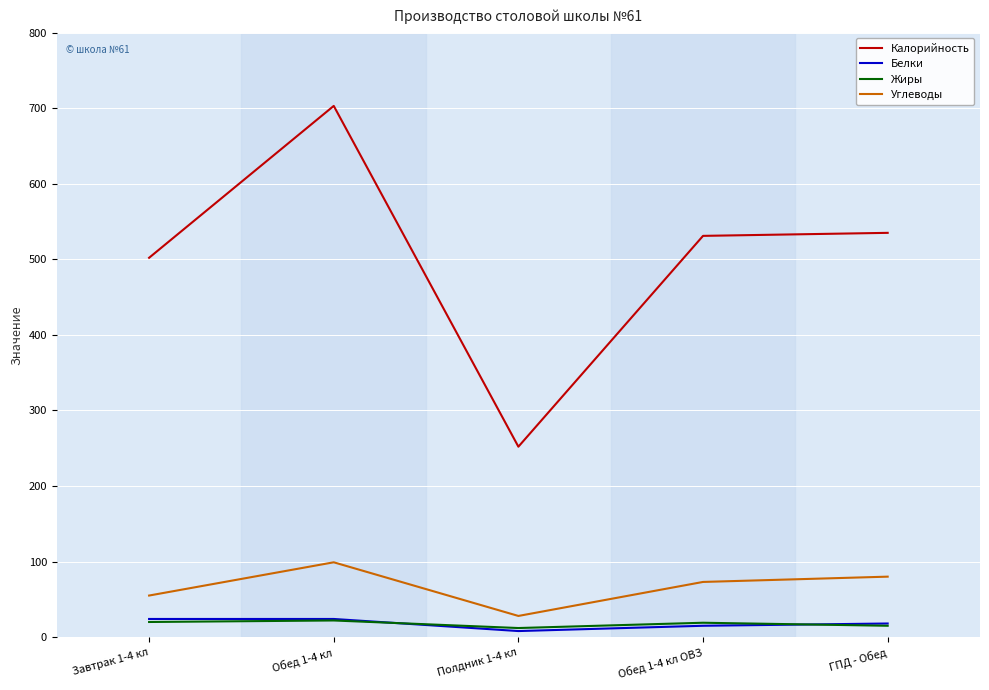

True or false: Углеводы and Белки cross at least once.

False